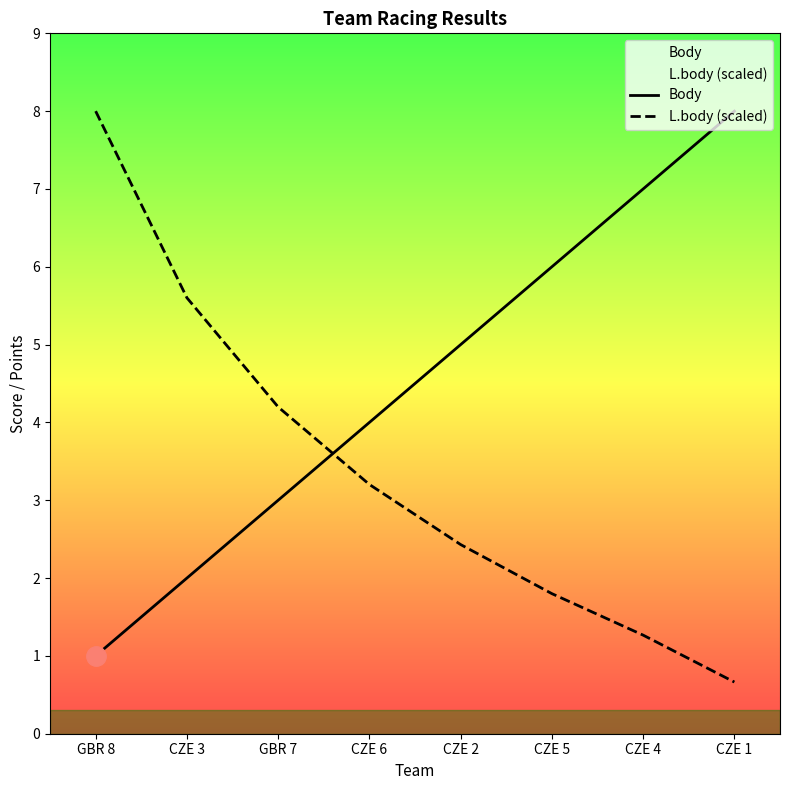

Where do L.body (scaled) and Body first cross each other?

GBR 7 and CZE 6